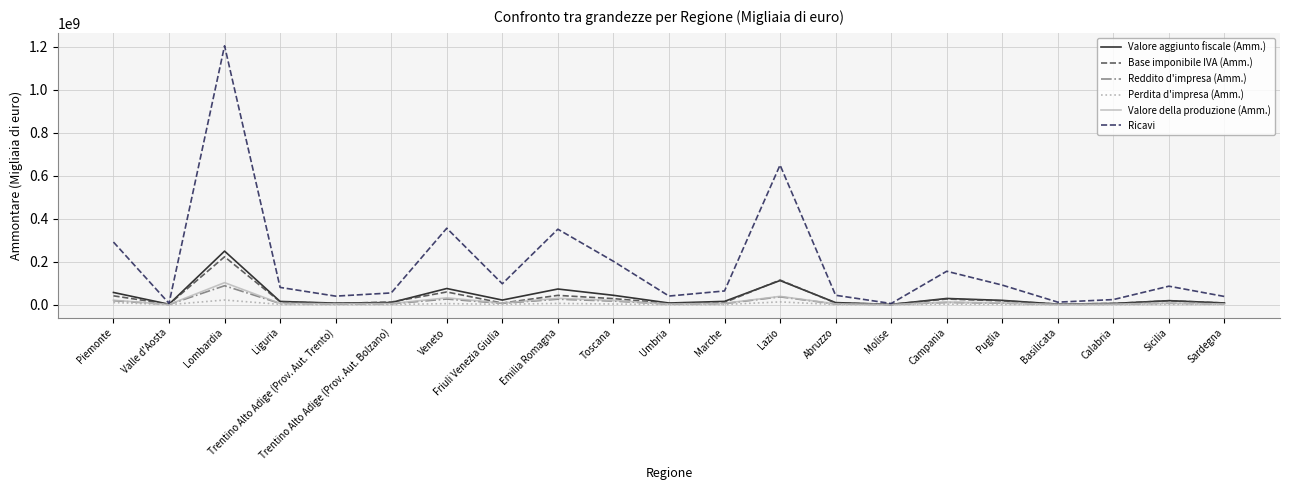

Where does the Valore aggiunto fiscale (Amm.) series first go above 15263614?

Piemonte